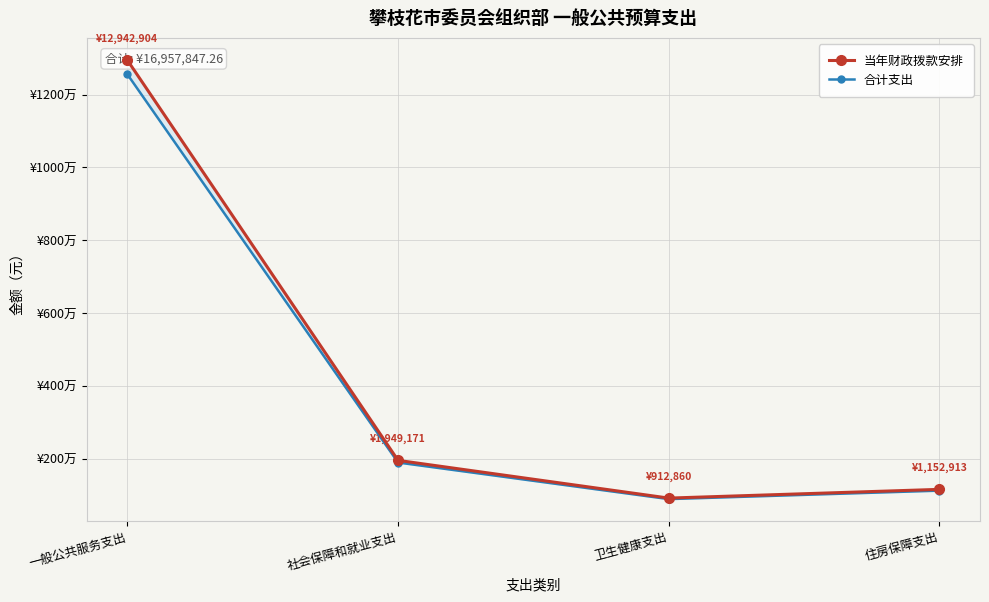

What is the value of the 当年财政拨款安排 point at the 4th from the left?

1152912.8